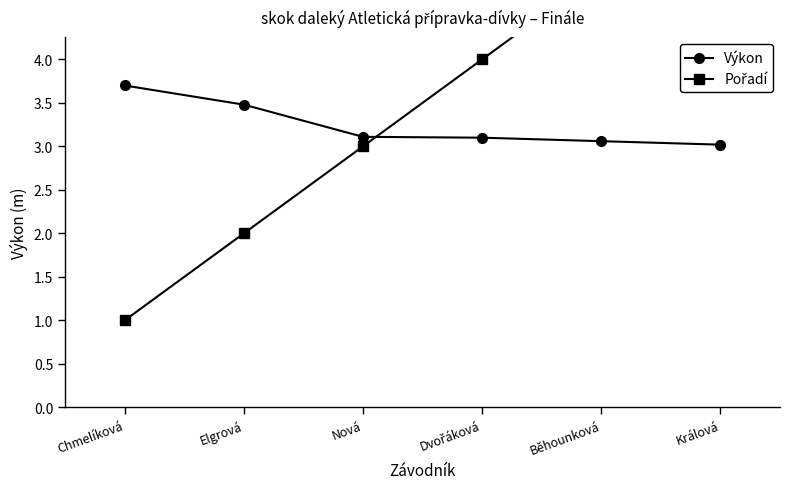

What are all the series names shown in the legend?

Výkon, Pořadí